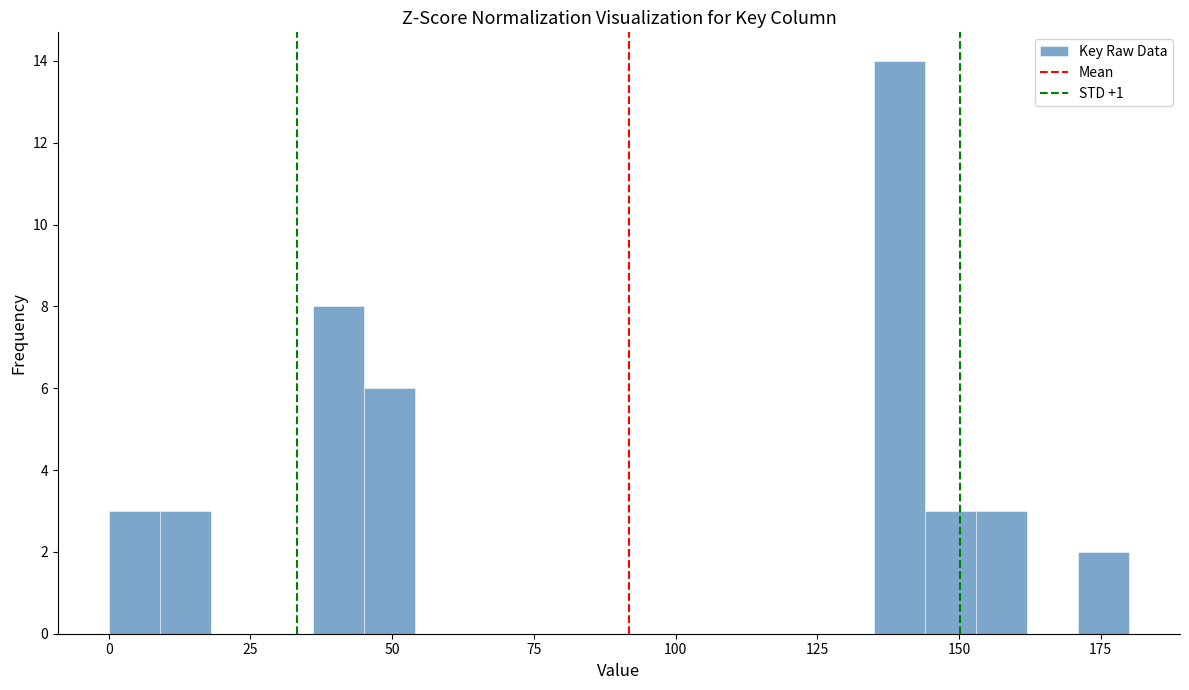

Read against the x-axis, roughly where is the centre of the tallest bar?

140